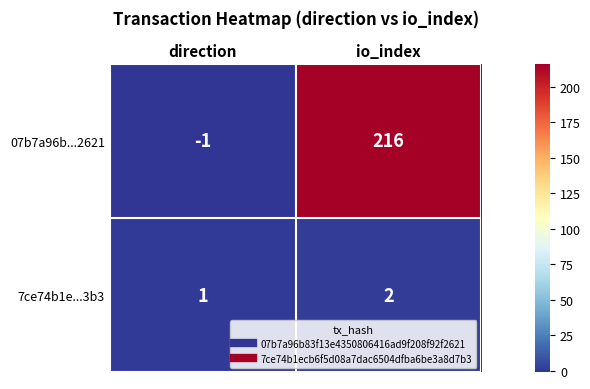

What is the sum of the 07b7a96b...2621 values at direction and io_index?

215